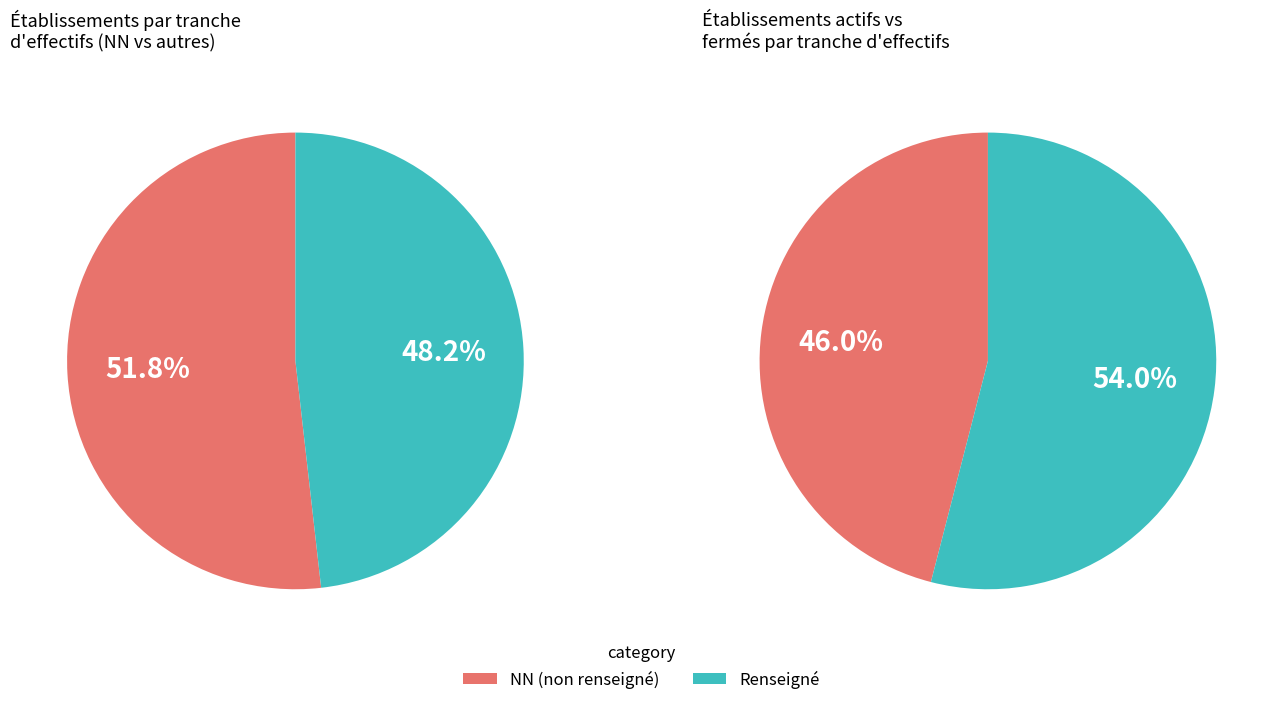

Which category accounts for the majority?

NN